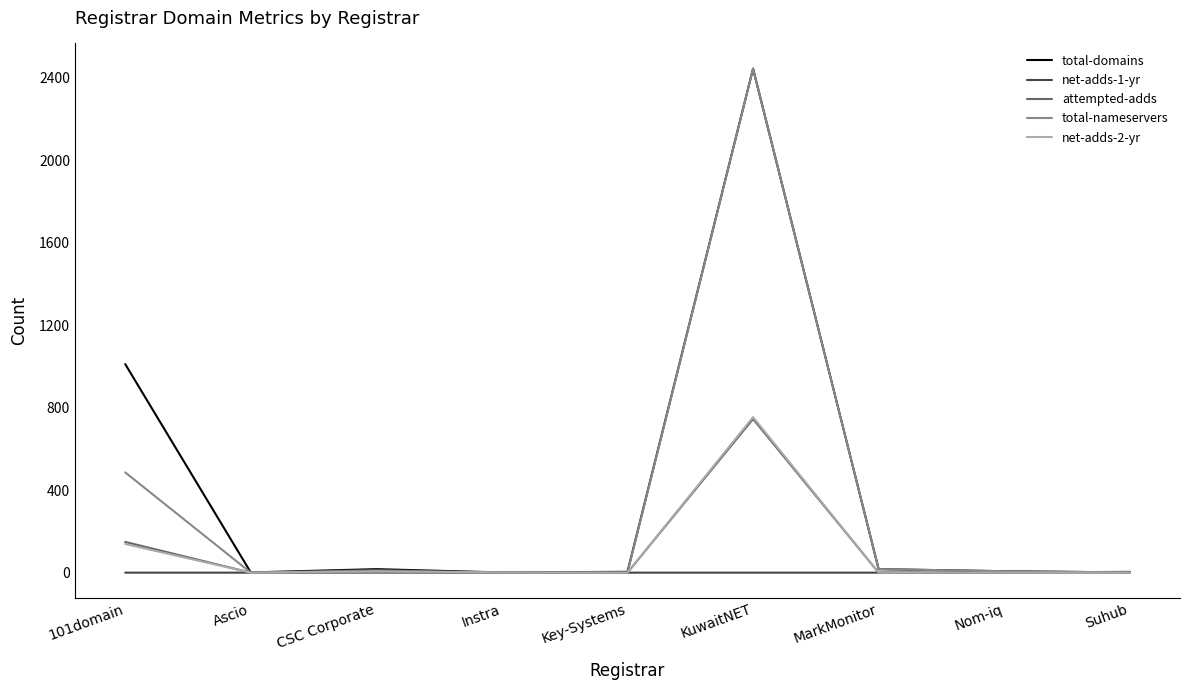

What position from the left is KuwaitNET?

6